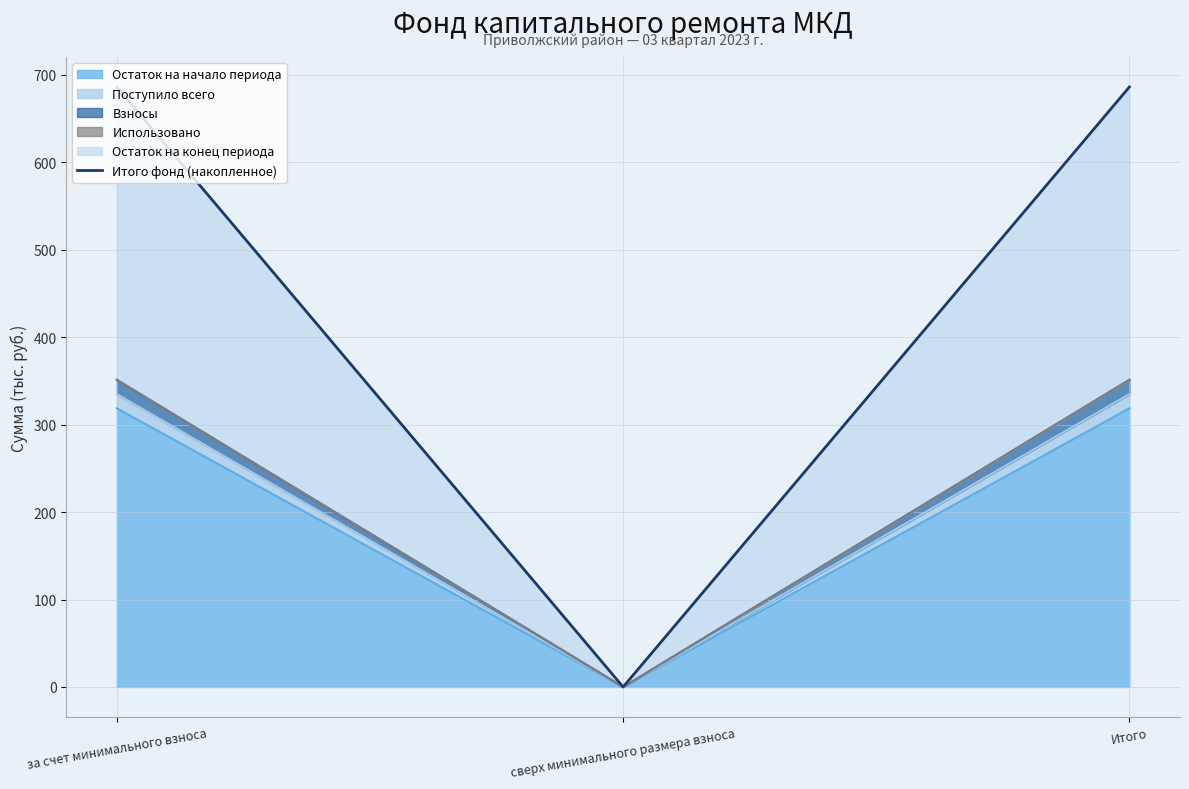

What is the label of the 2nd point from the left?

сверх минимального размера взноса